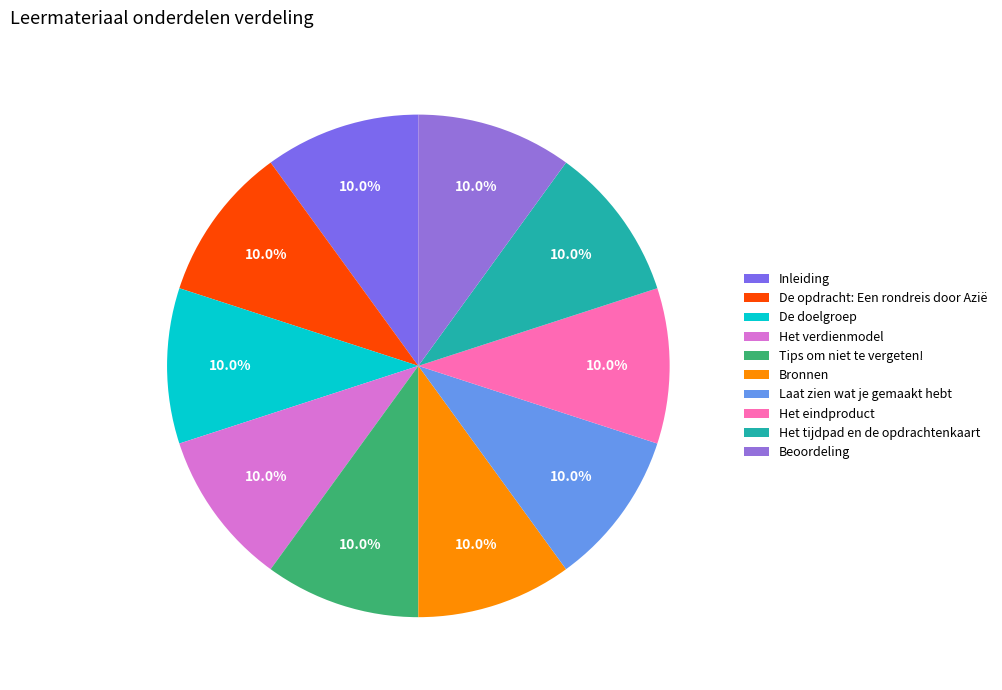

Count the number of slices in the pie.

10